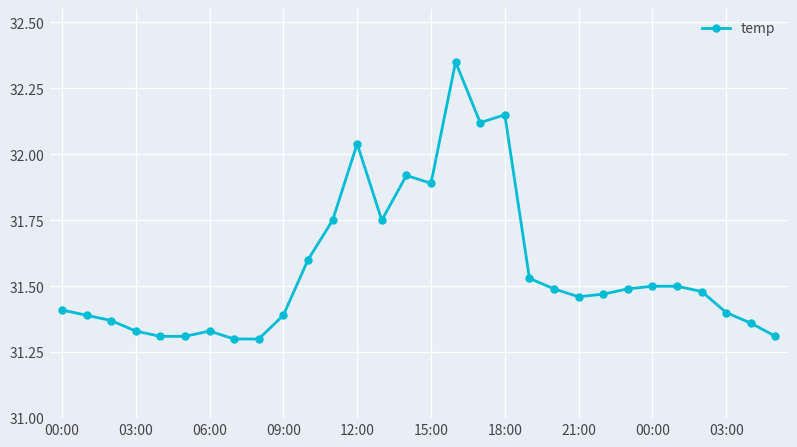

Which category has the highest value across all series?

16